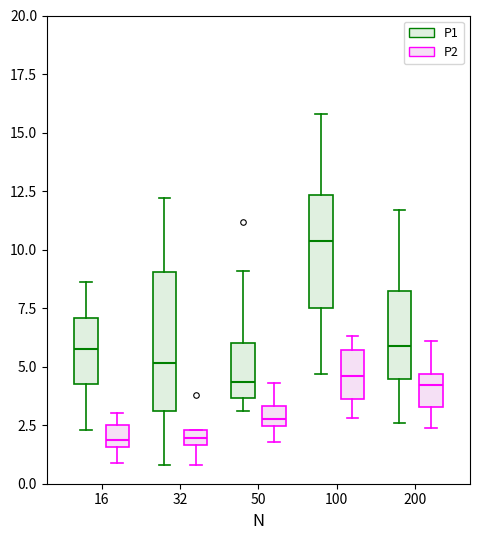

Which box's median line is the highest?

100 (P1)